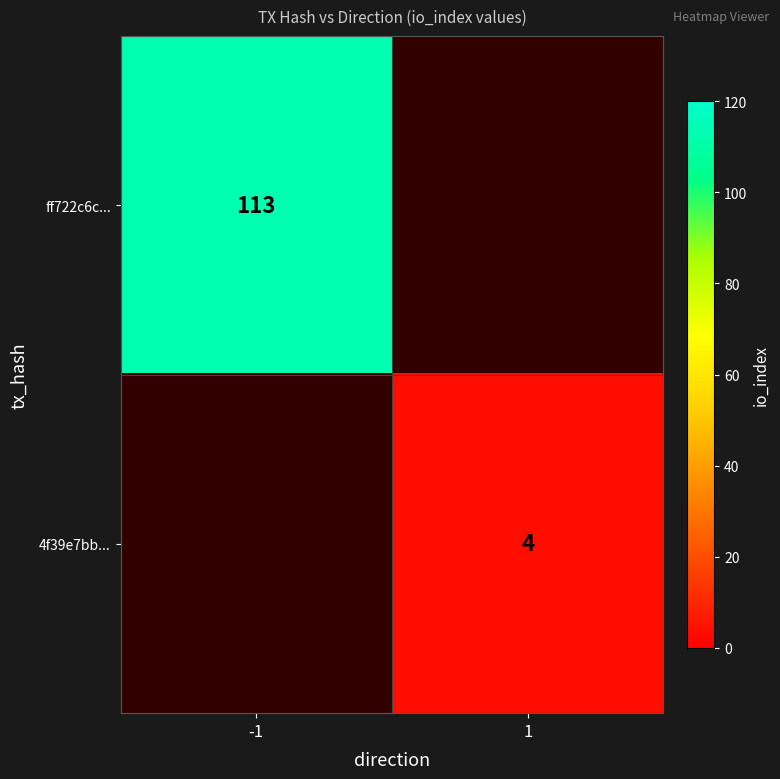

What is the maximum value shown in the chart?

113.0